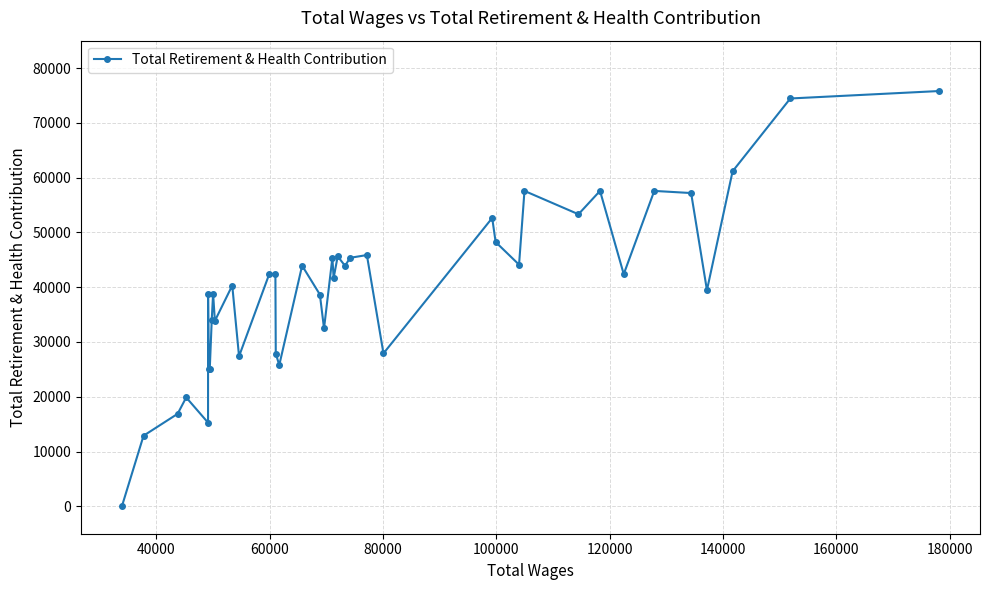

How many lines are shown in the chart?

1